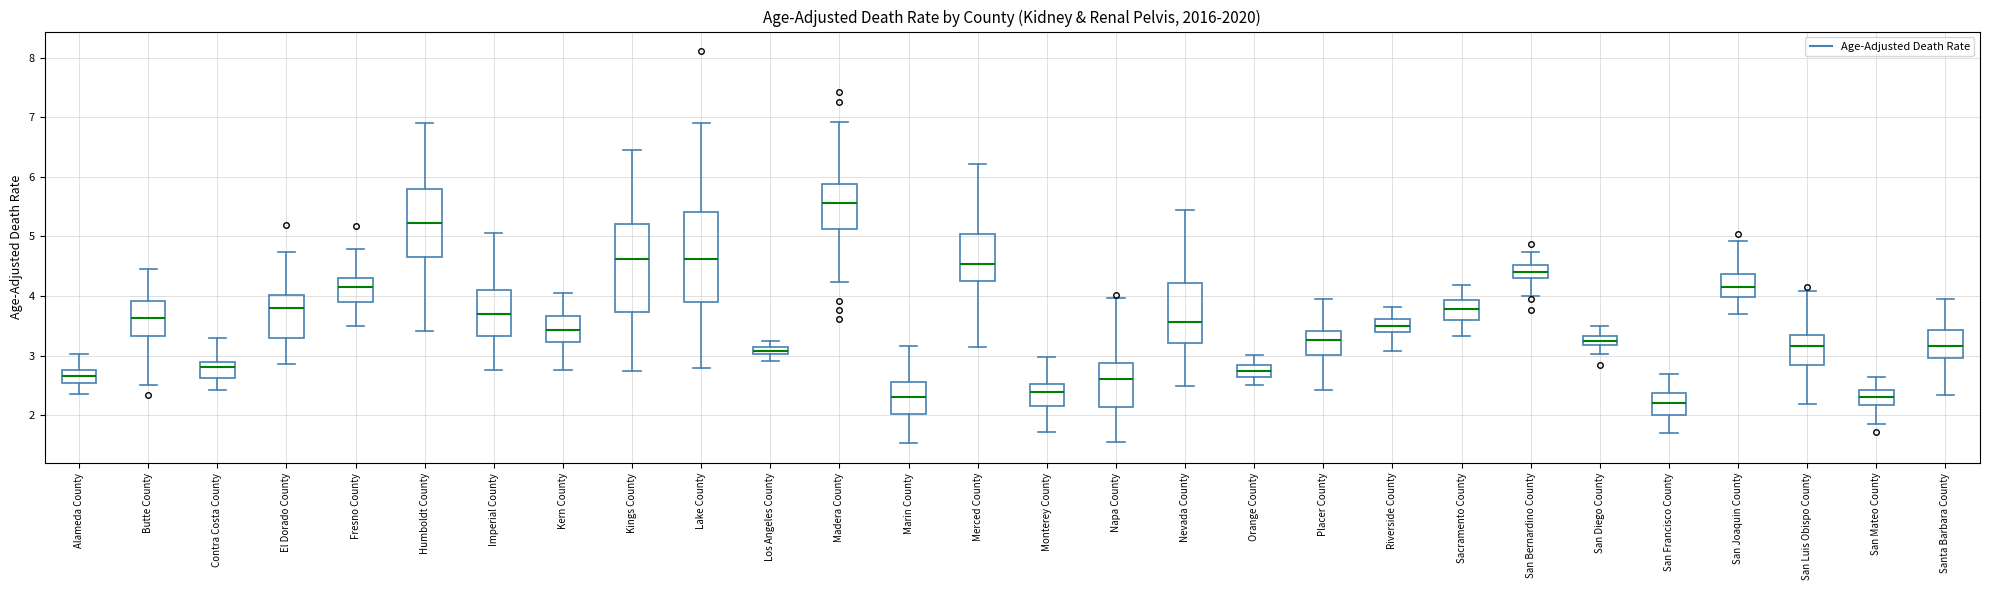

Where does the upper whisker of the box for San Luis Obispo County end on the y-axis? The values are not printed on the chart, so give them approximately, as read against the axis.

4.1